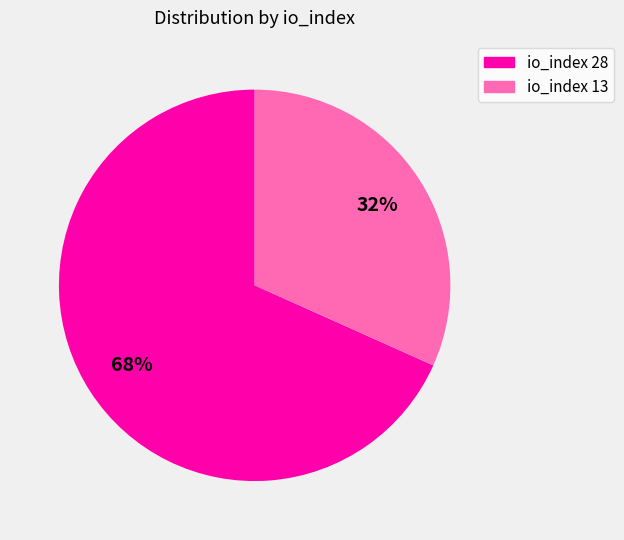

Between io_index 28 and io_index 13, which is larger?

io_index 28